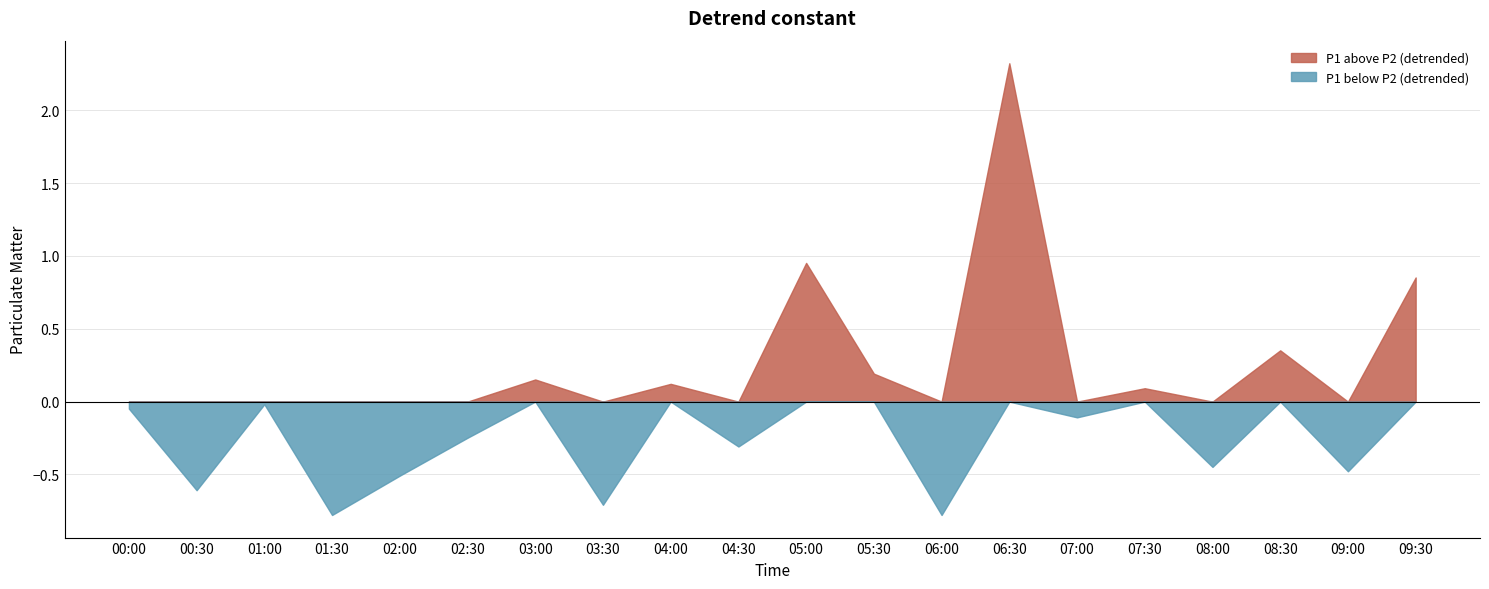

The value of P1 at 06:00 is 1.4. True or false?

False